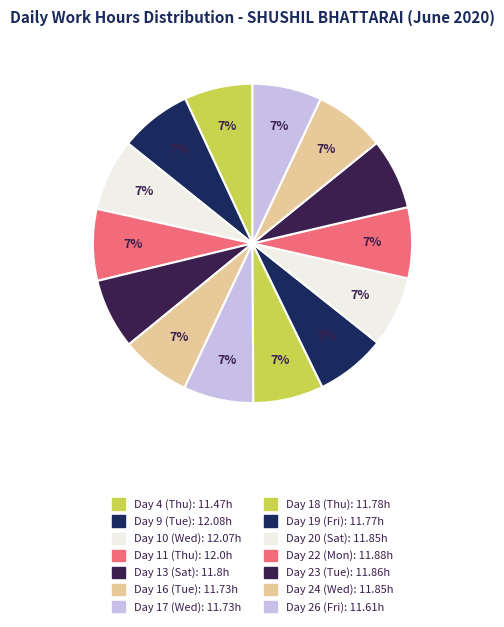

How many segments does this pie chart have?

14